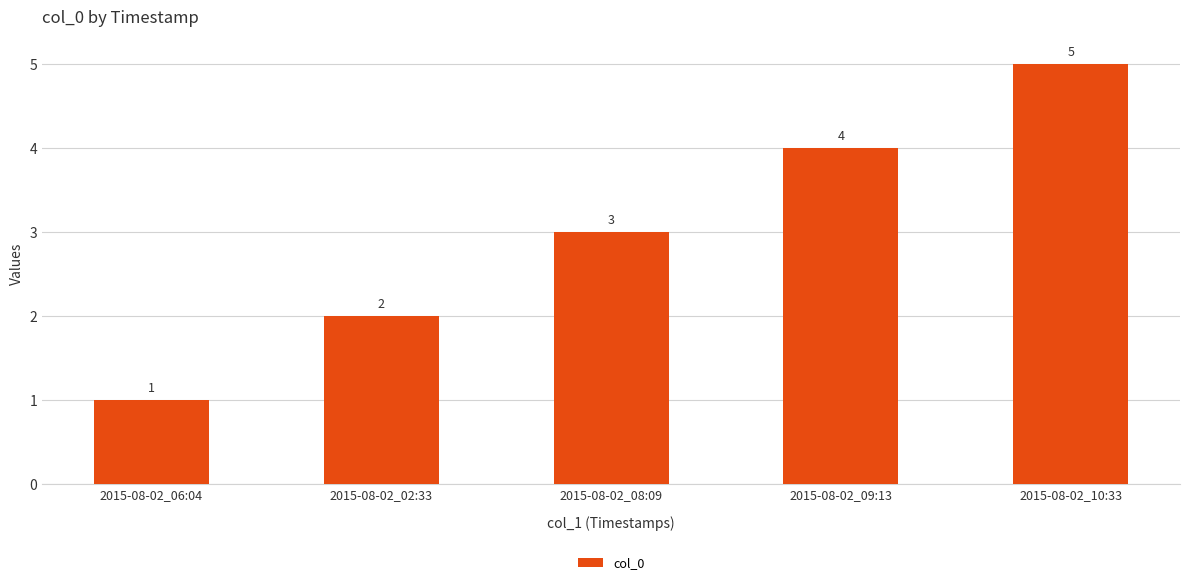

Are the bars horizontal?

No